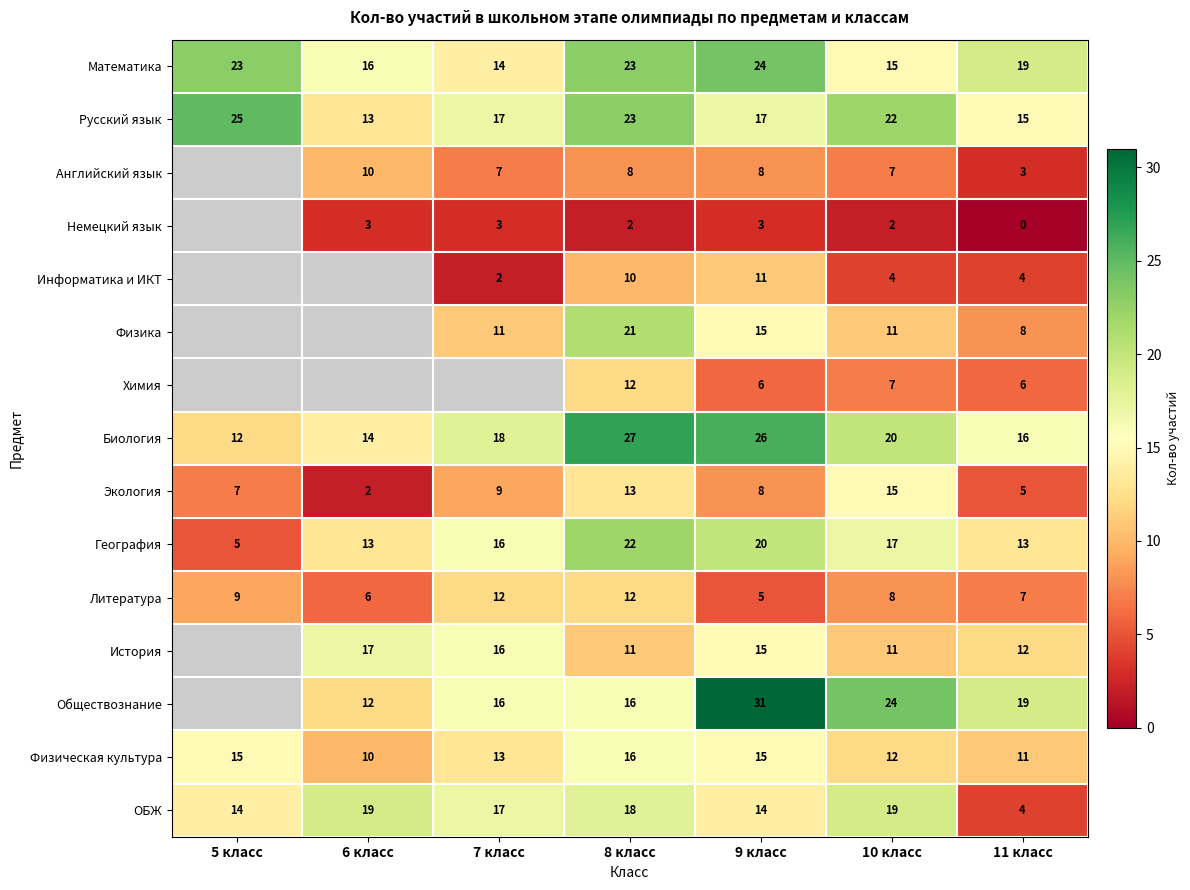

What is the spread (max minus min) of values at 5 класс?

20.0